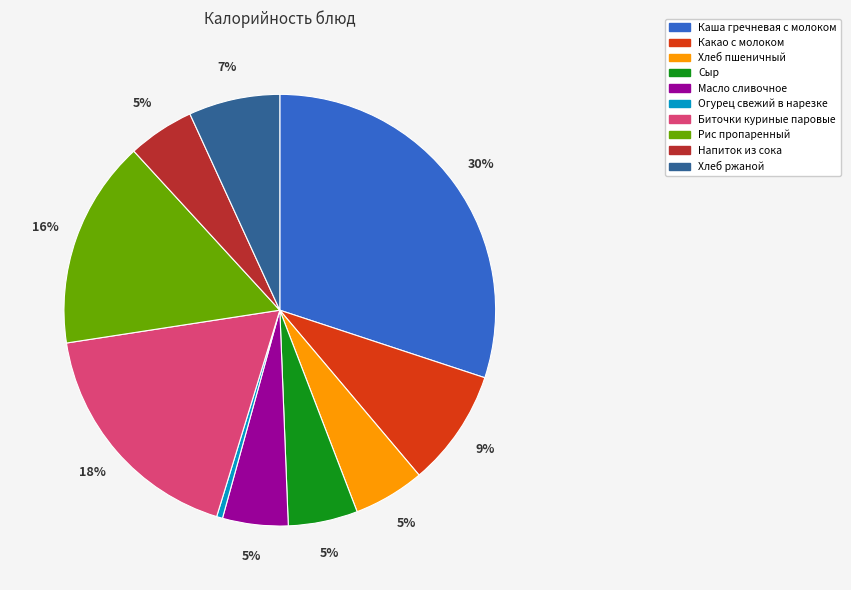

Which category has the biggest portion of the pie?

Каша гречневая с молоком